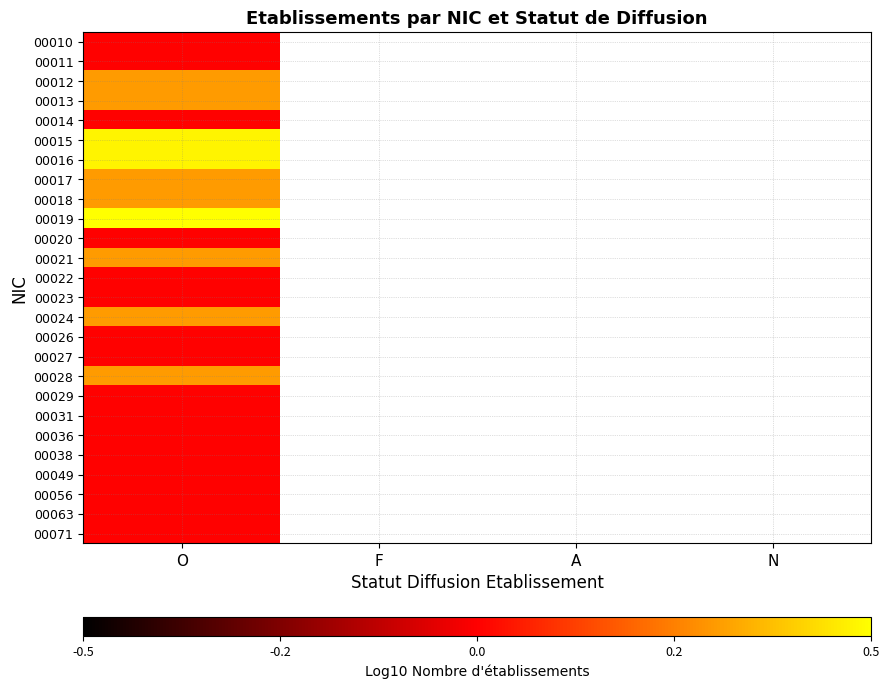

List the series in order of their peak value, highest first.

00019, 00015, 00016, 00012, 00013, 00017, 00018, 00021, 00024, 00028, 00010, 00011, 00014, 00020, 00022, 00023, 00026, 00027, 00029, 00031, 00036, 00038, 00049, 00056, 00063, 00071